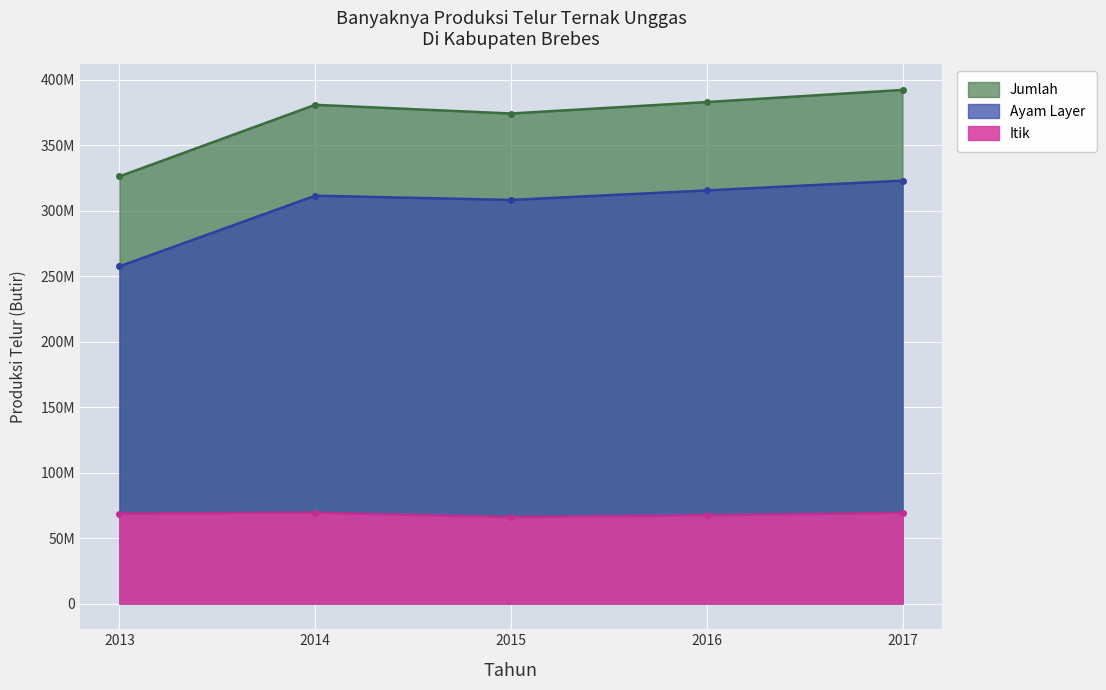

What is the total value across all series at 2013?

652645578